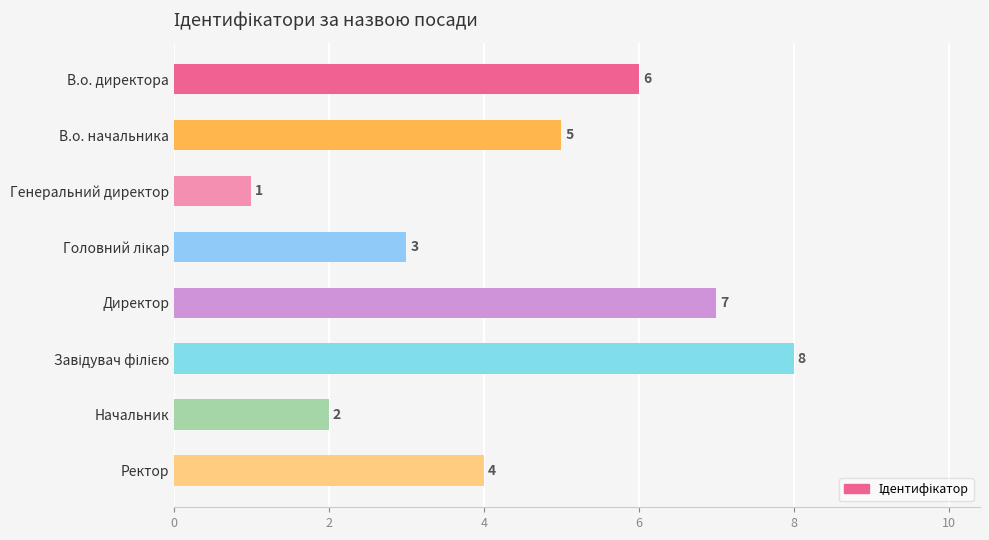

Which has a higher value, Генеральний директор or В.о. директора?

В.о. директора